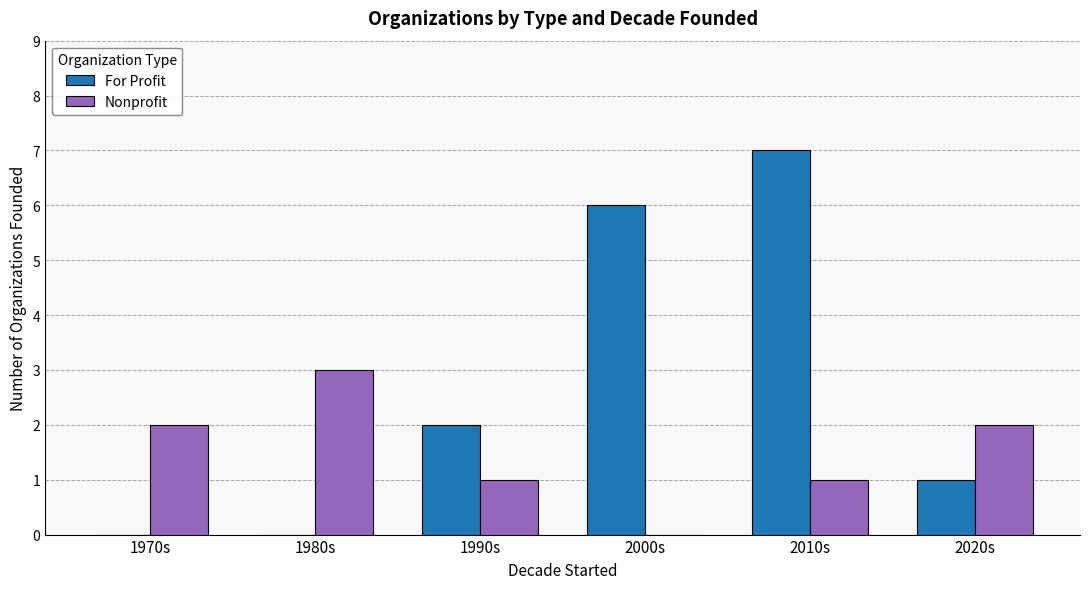

Are the bars grouped side by side (vs. stacked)?

Yes